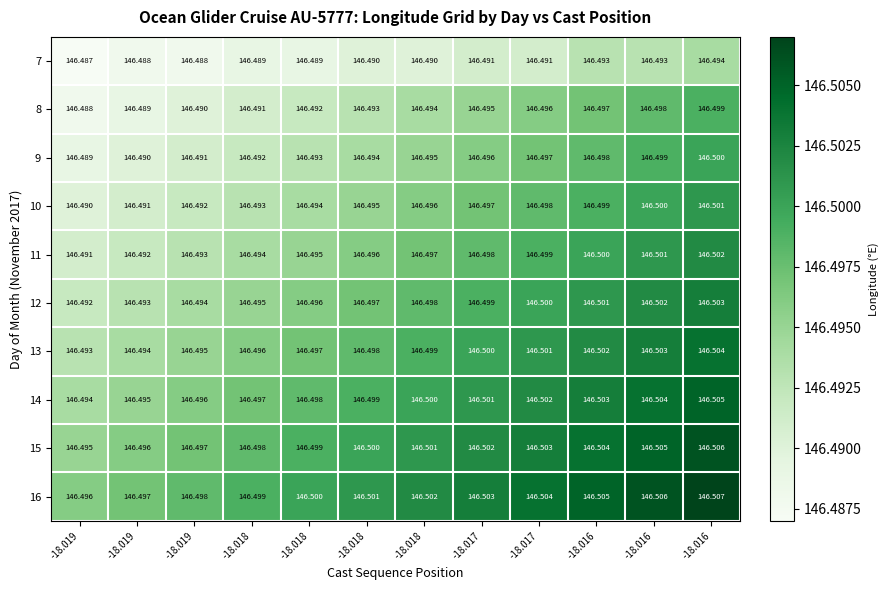

Between -18.019 and -18.018, which is larger?

-18.018